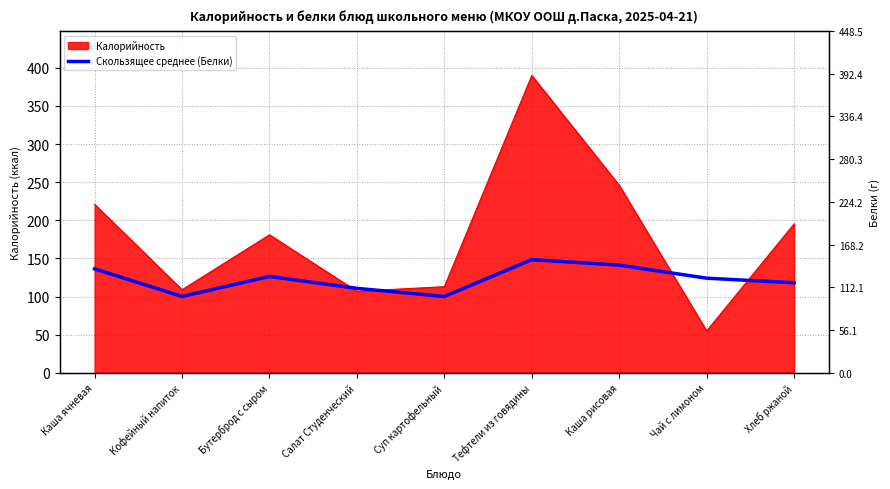

How many lines are shown in the chart?

1